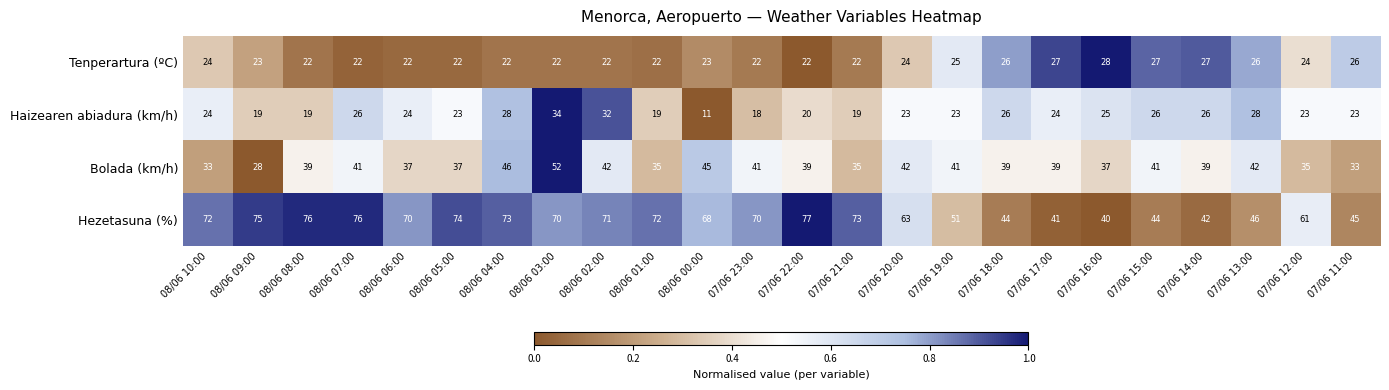

How many categories are shown in the chart?

24